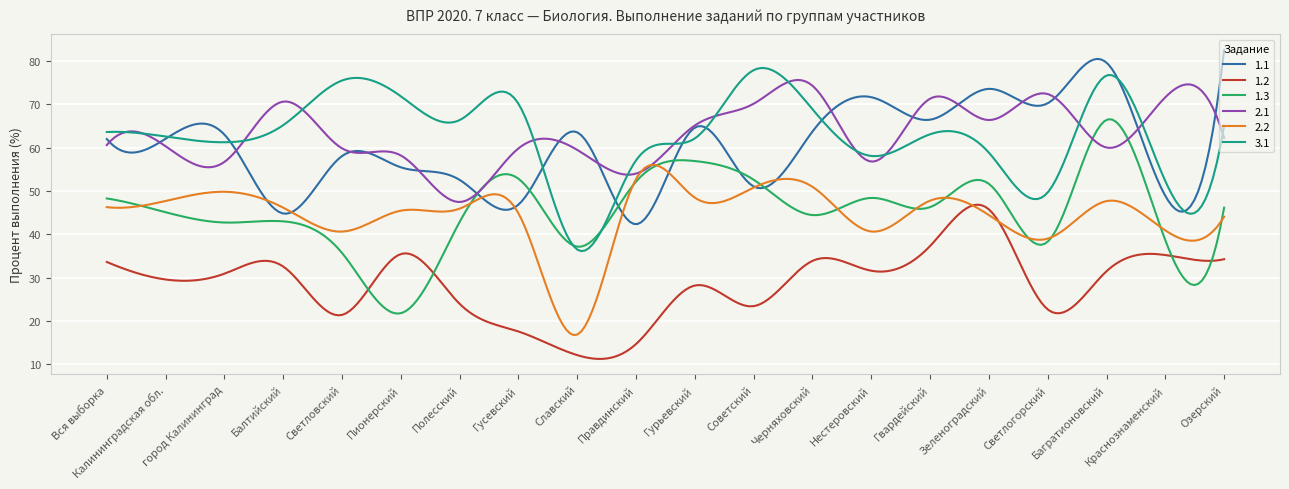

True or false: 1.2 and 2.1 cross at least once.

False